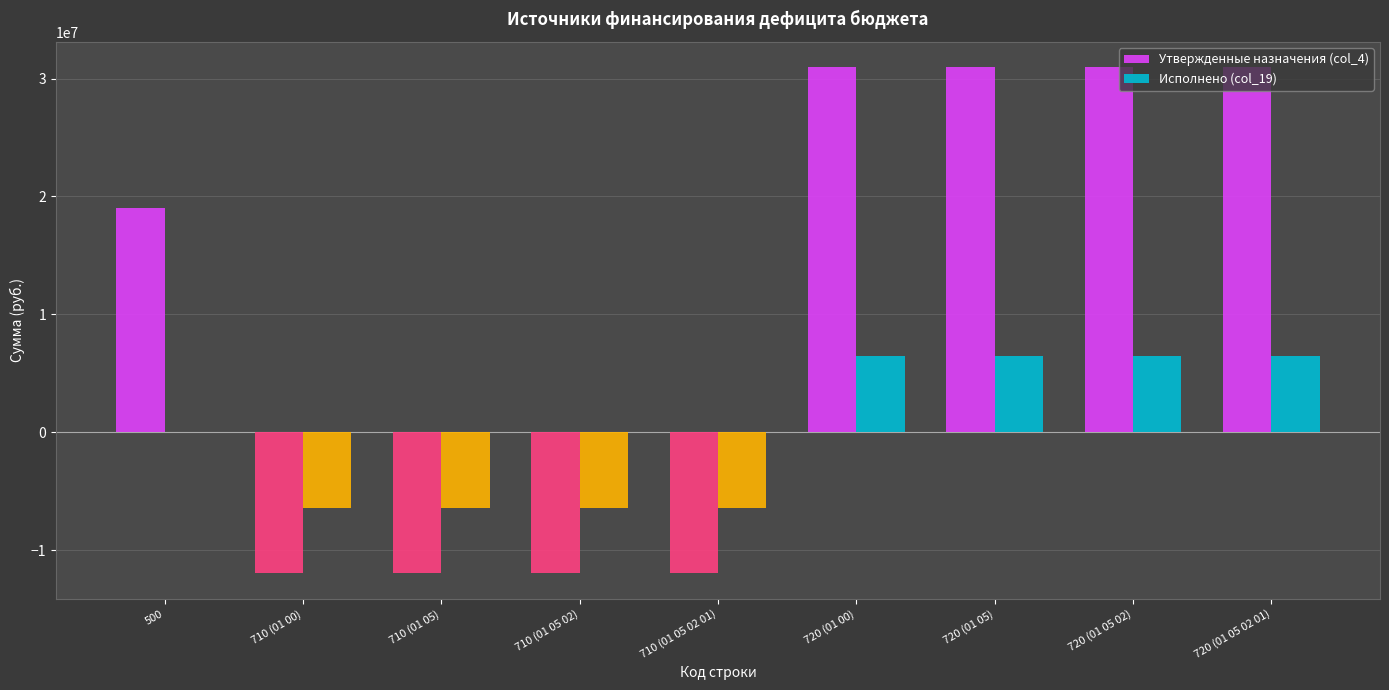

What is the sum of the Исполнено (col_19) values at 710 (01 05 02) and 720 (01 05)?

45571.8